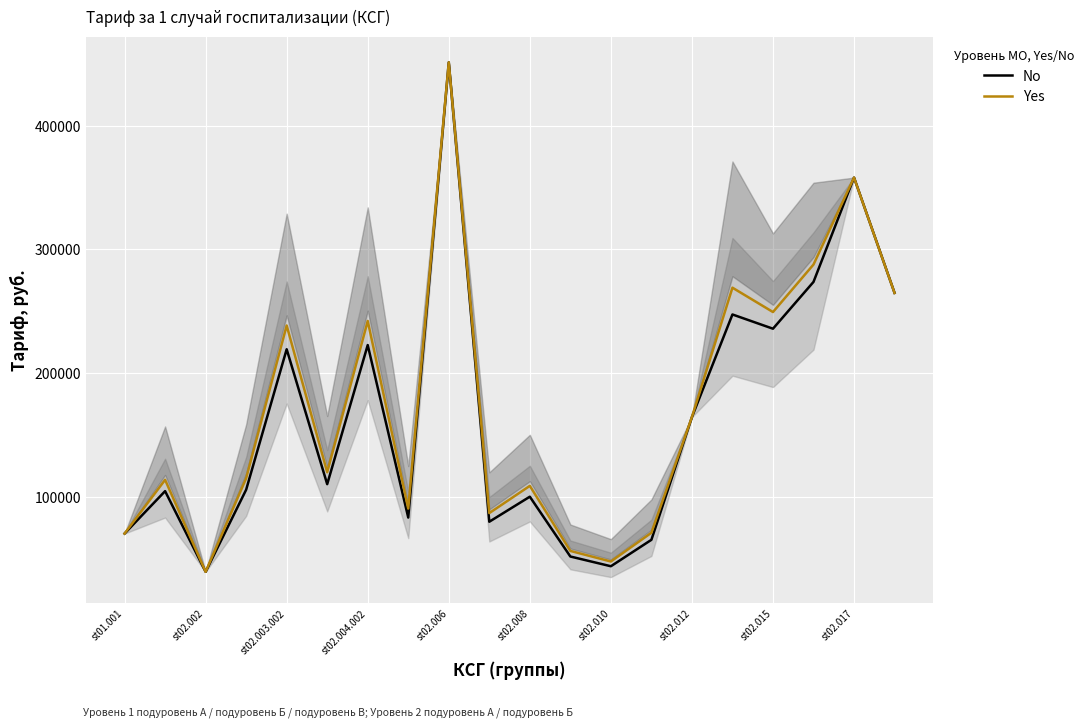

How many values in the No series exceed 110164?

10